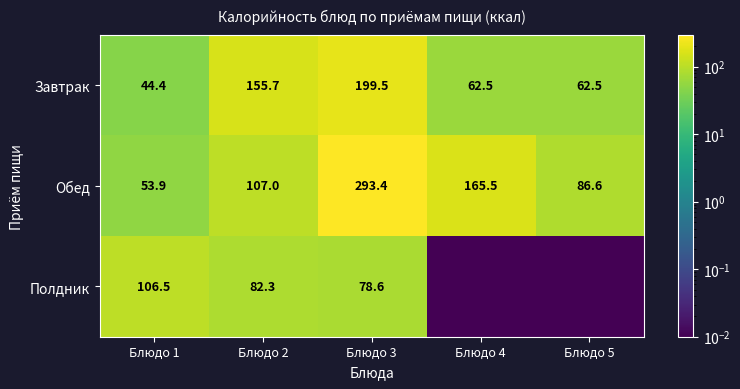

Which series changed the most between Блюдо 1 and Блюдо 3?

Обед